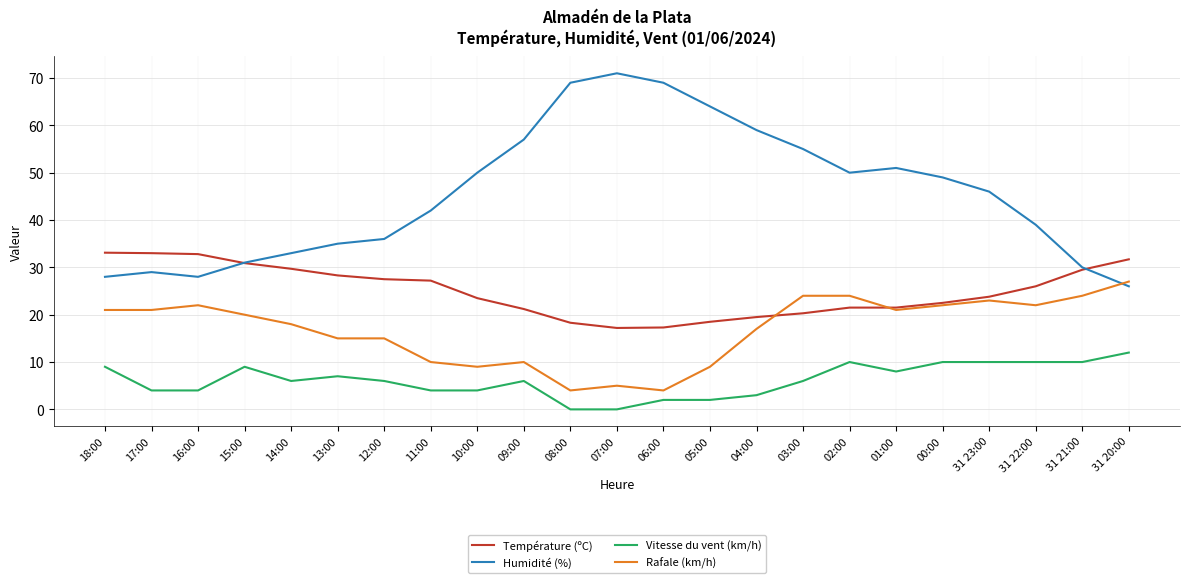

What is the highest value of the Température (ºC) series?

33.1